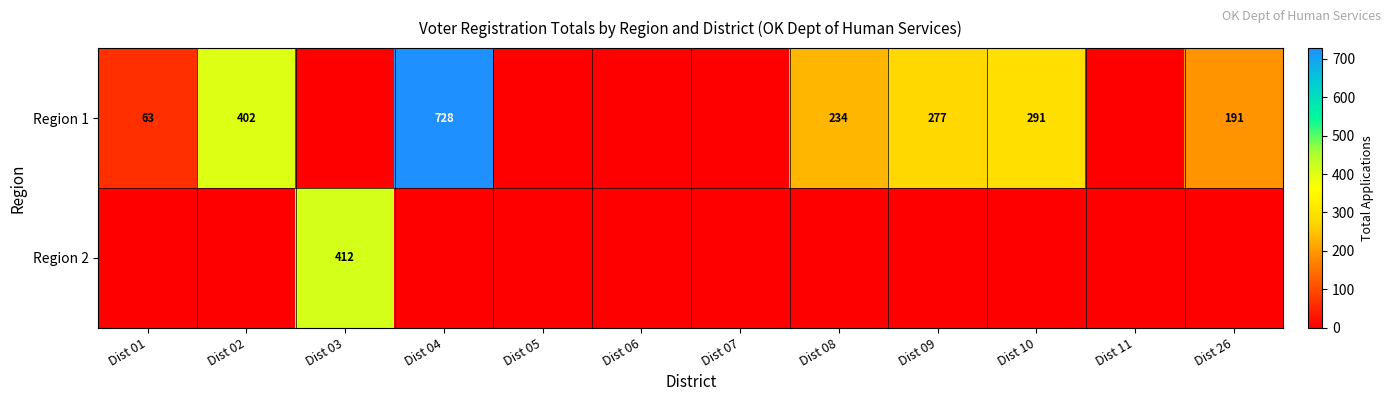

What is the difference between the Region 1 values at Dist 09 and Dist 08?

43